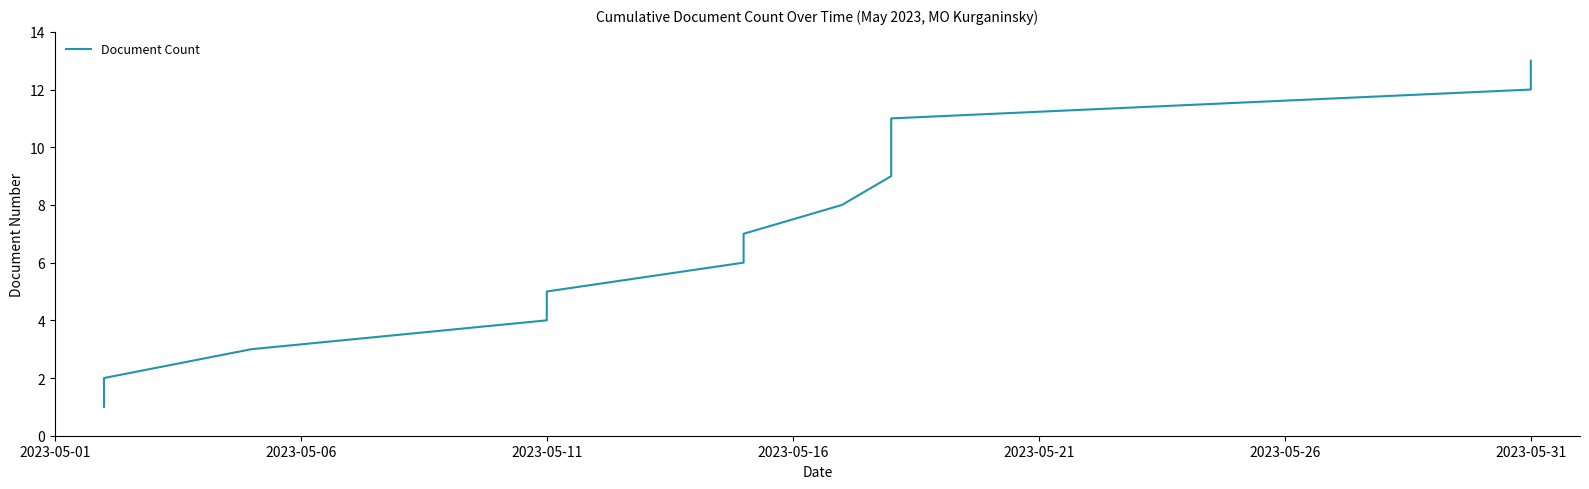

What is the difference between the second highest and second lowest values?

10